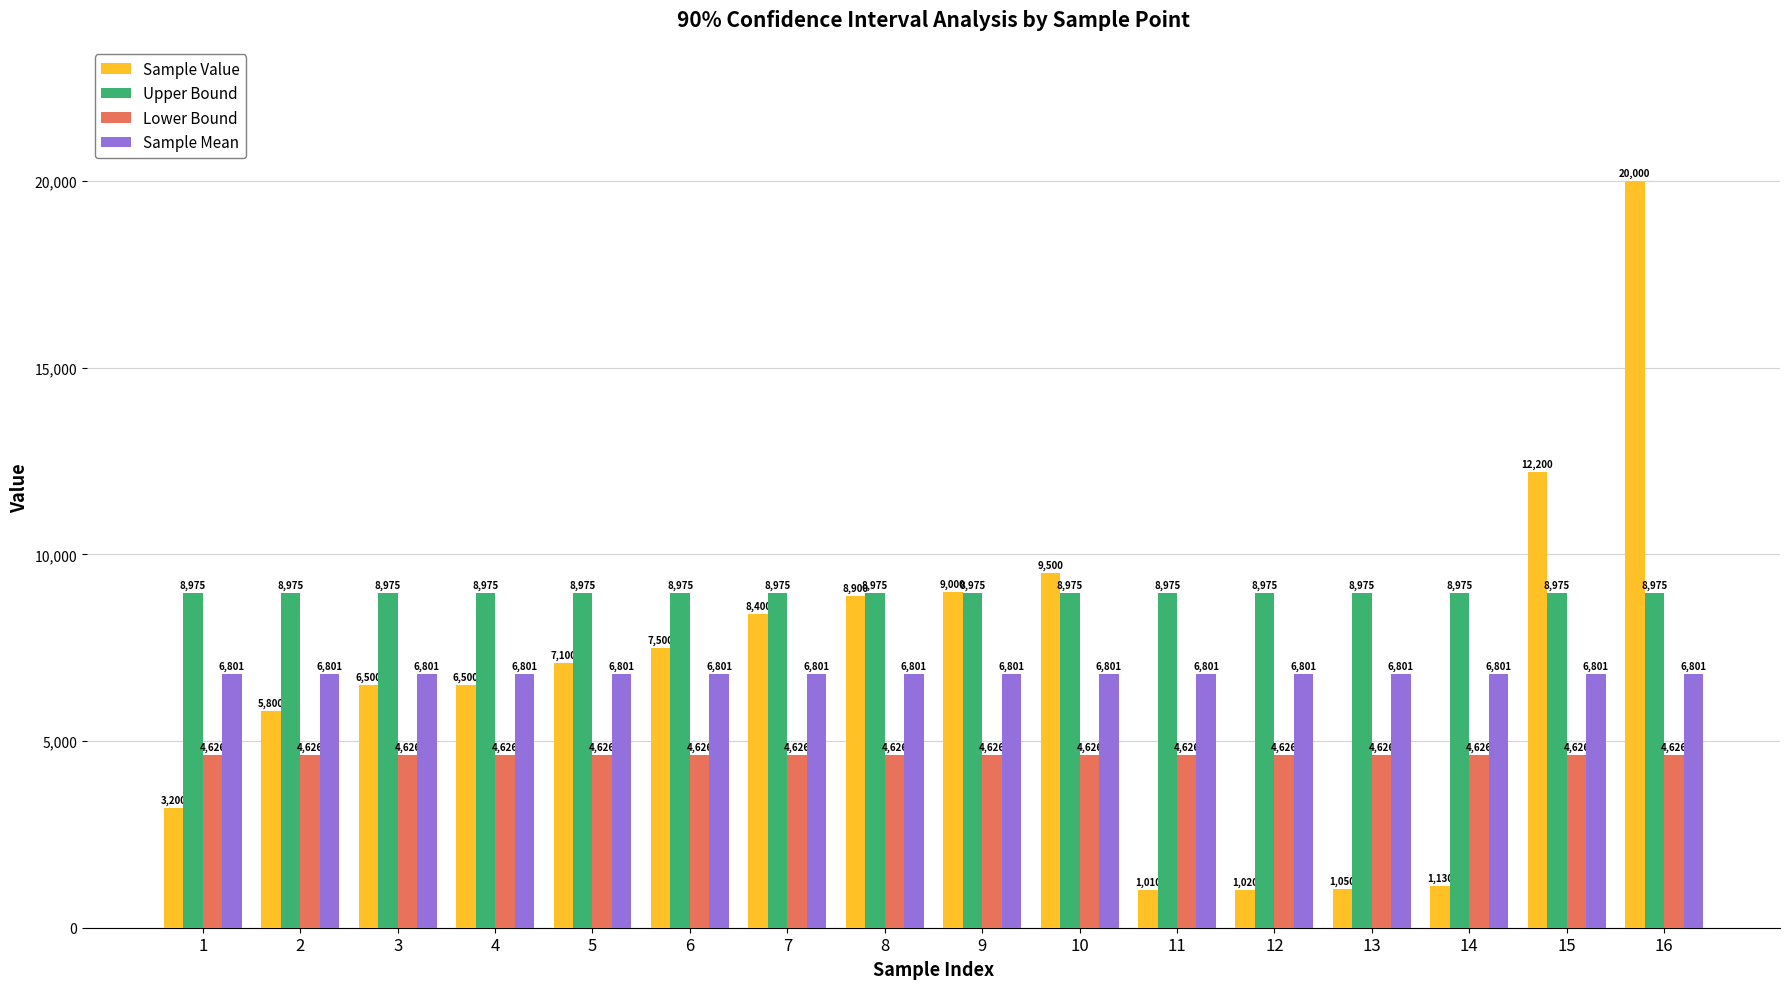

The Sample Value series shows 12200.0 at 15. True or false?

True